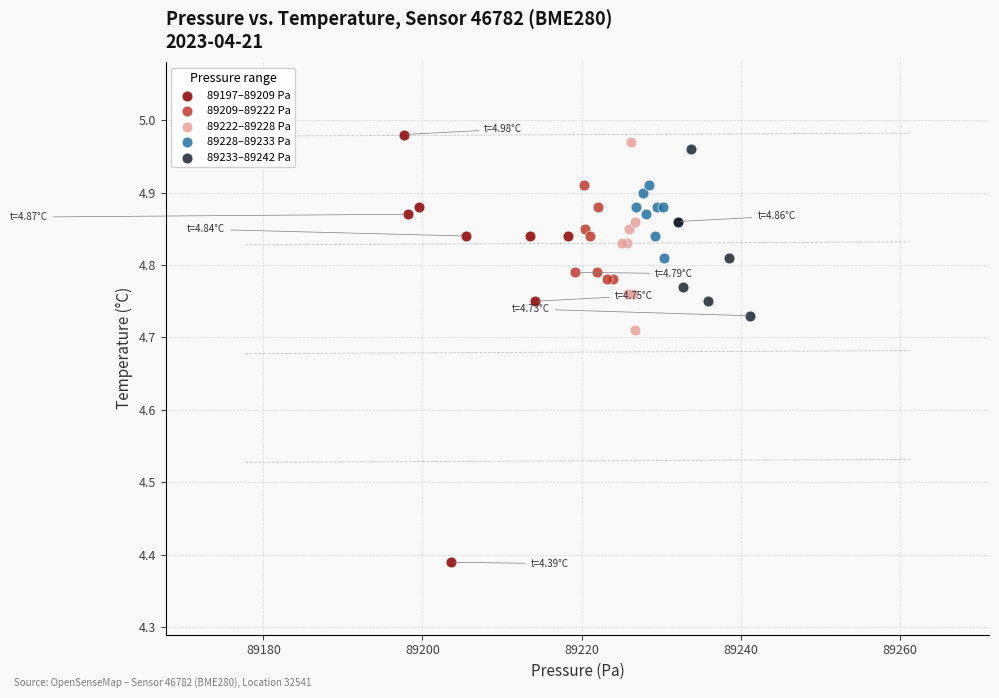

Which series contains the highest Y value?

89197–89209 Pa